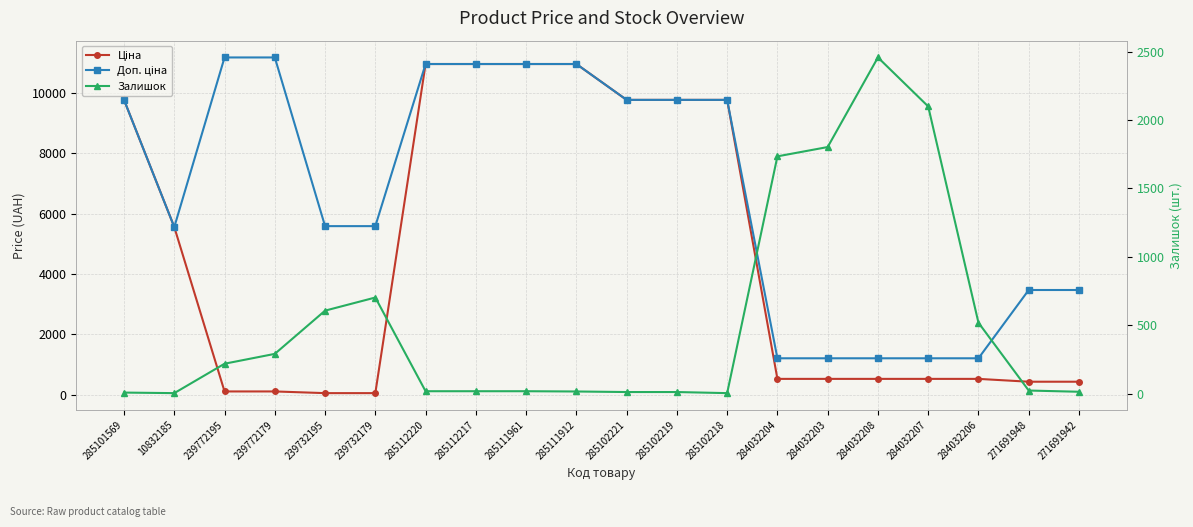

Reading right to left, list all the values displayed in this chart.

Ціна: 434.3	434.3	528.2	528.2	528.2	528.2	528.2	9775.5	9775.5	9775.5	10964.4	10964.4	10964.4	10964.4	55.9	55.9	111.8	111.8	5560.3	9775.5
Доп. ціна: 3474.1	3474.1	1210.7	1210.7	1210.7	1210.7	1210.7	9775.5	9775.5	9775.5	10964.4	10964.4	10964.4	10964.4	5591.0	5591.0	11182.0	11182.0	5560.3	9775.5
Залишок: 13.0	22.0	518.0	2099.0	2457.0	1802.0	1734.0	3.0	11.0	11.0	15.0	17.0	17.0	17.0	702.0	606.0	290.0	218.0	3.0	7.0